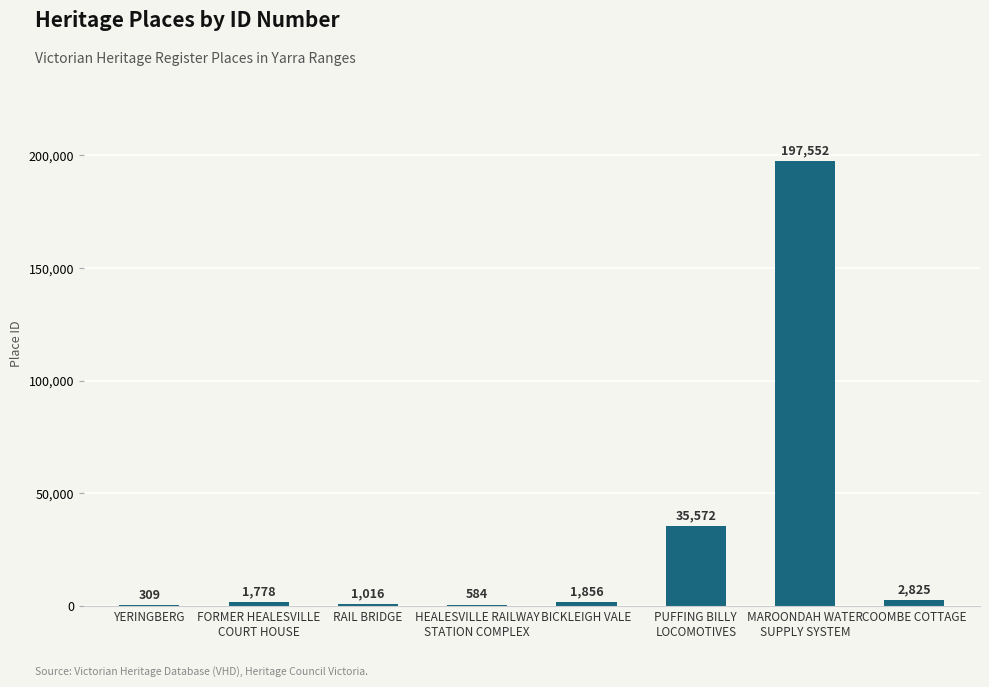

What is the sum of all values?

241492